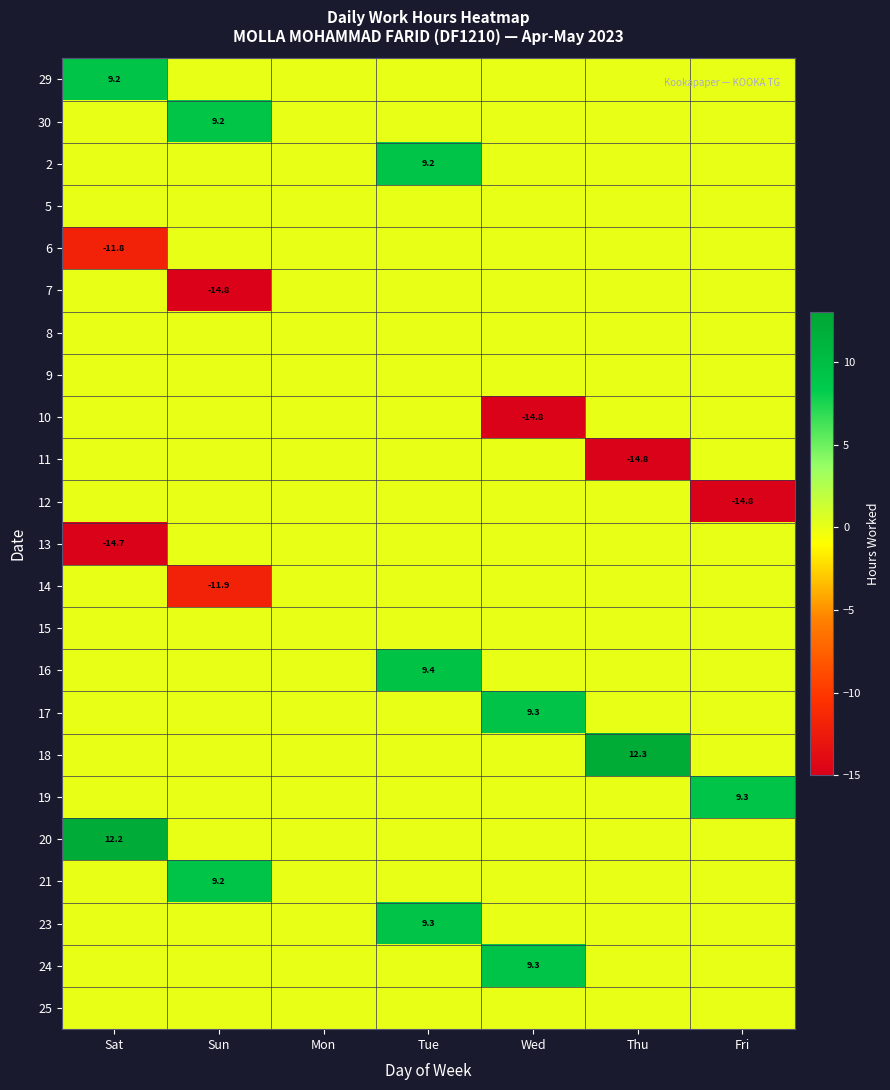

True or false: 11 has a value of -7.7 at Thu.

False